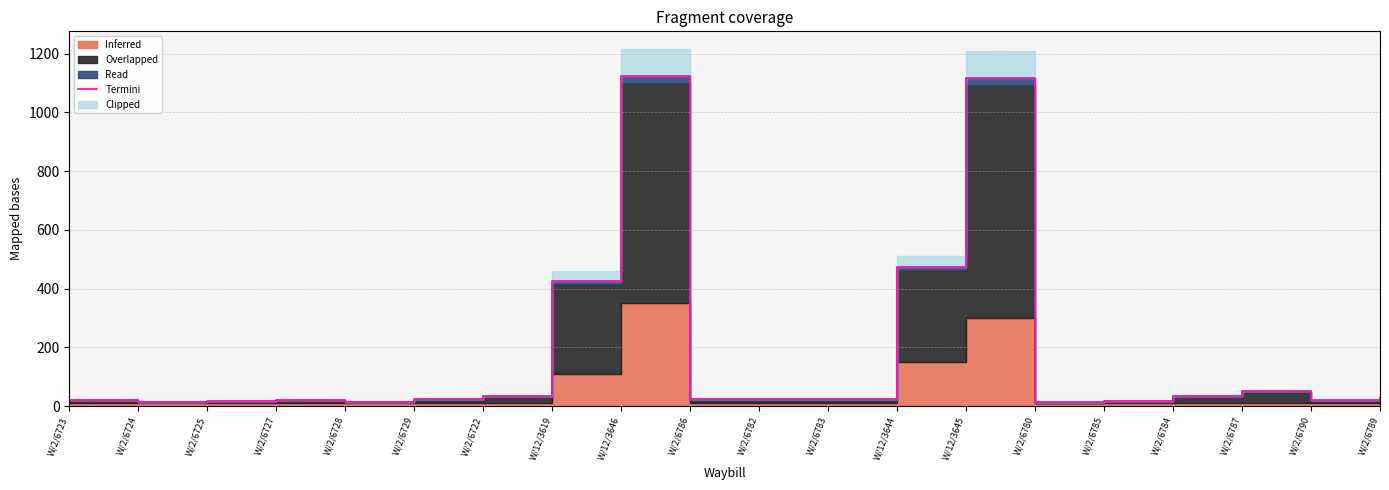

Where does the data first go above 24?

W/2/6729